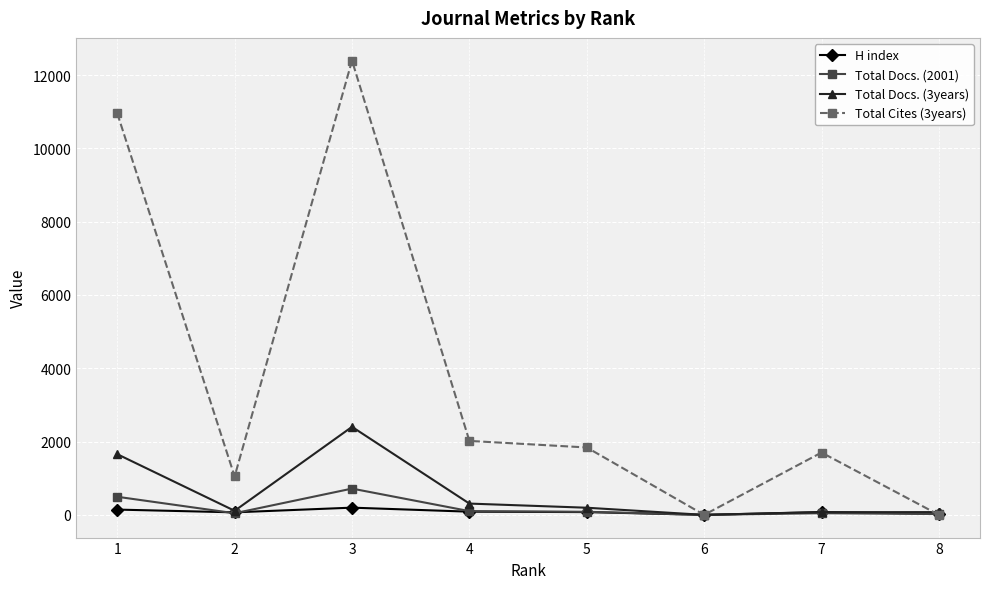

What is the sum of the Total Docs. (2001) values at 1 and 8?

516